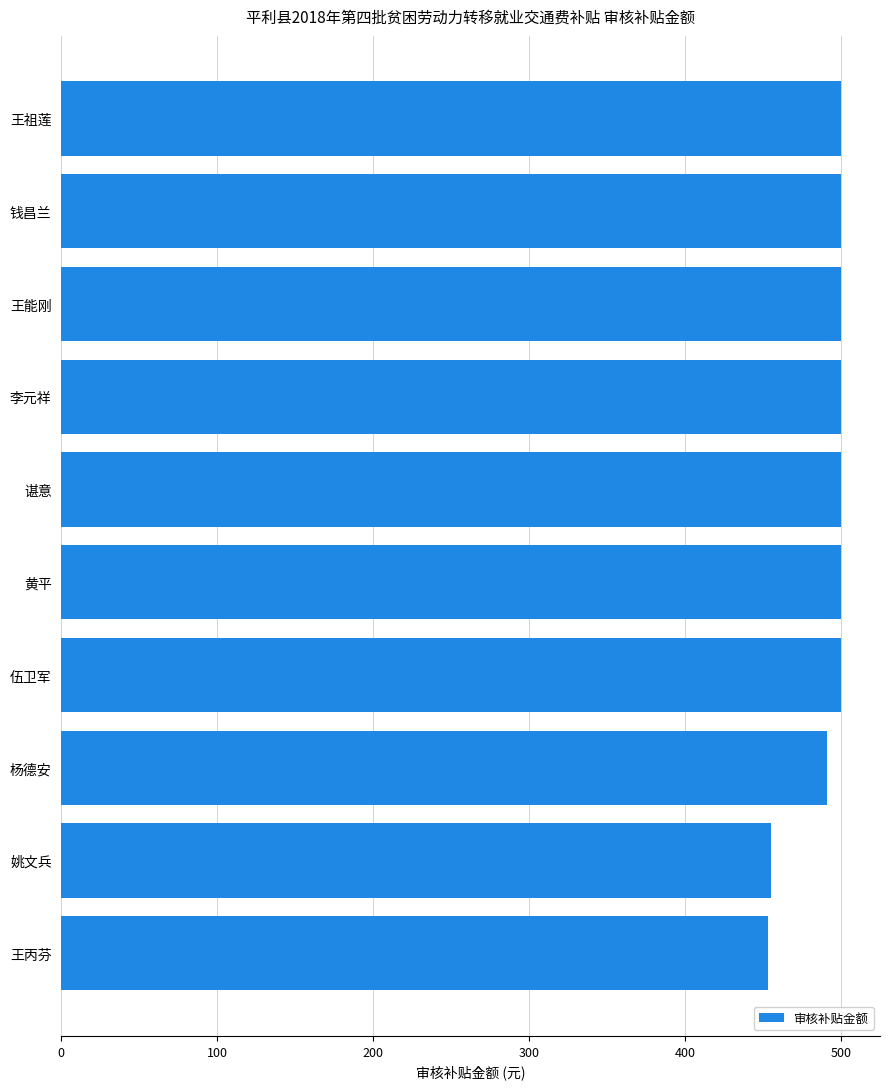

What is the sum of the values at 钱昌兰 and 伍卫军?

1000